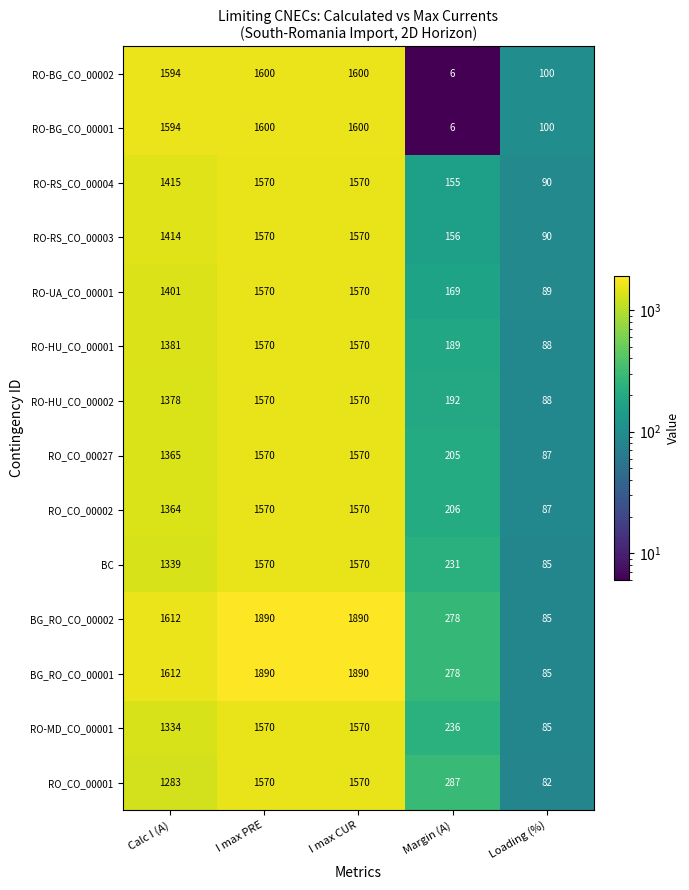

Where is RO-RS_CO_00004 nearest to the value 830?

Calc I (A)